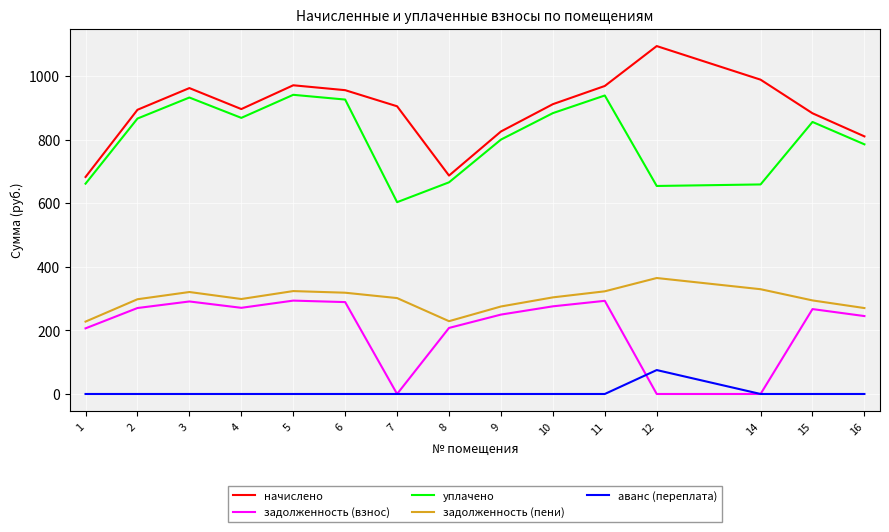

The value of уплачено at 7 is 603.3. True or false?

True